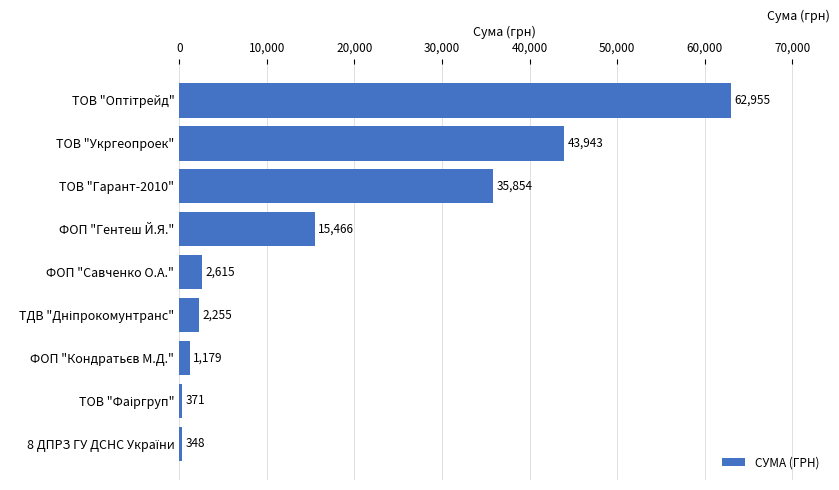

True or false: the data shows 35854.0 at ТОВ "Гарант-2010".

True